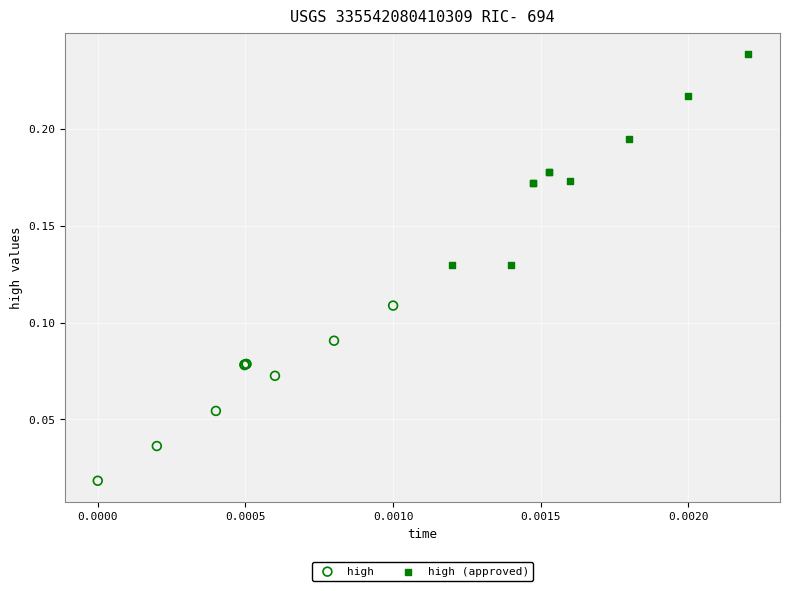

Which series contains the highest Y value?

high (approved)